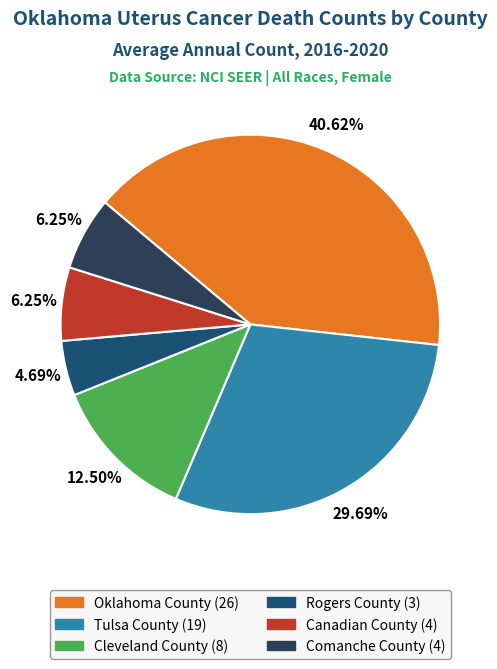

Do Canadian County and Cleveland County together represent more than half of the pie?

No